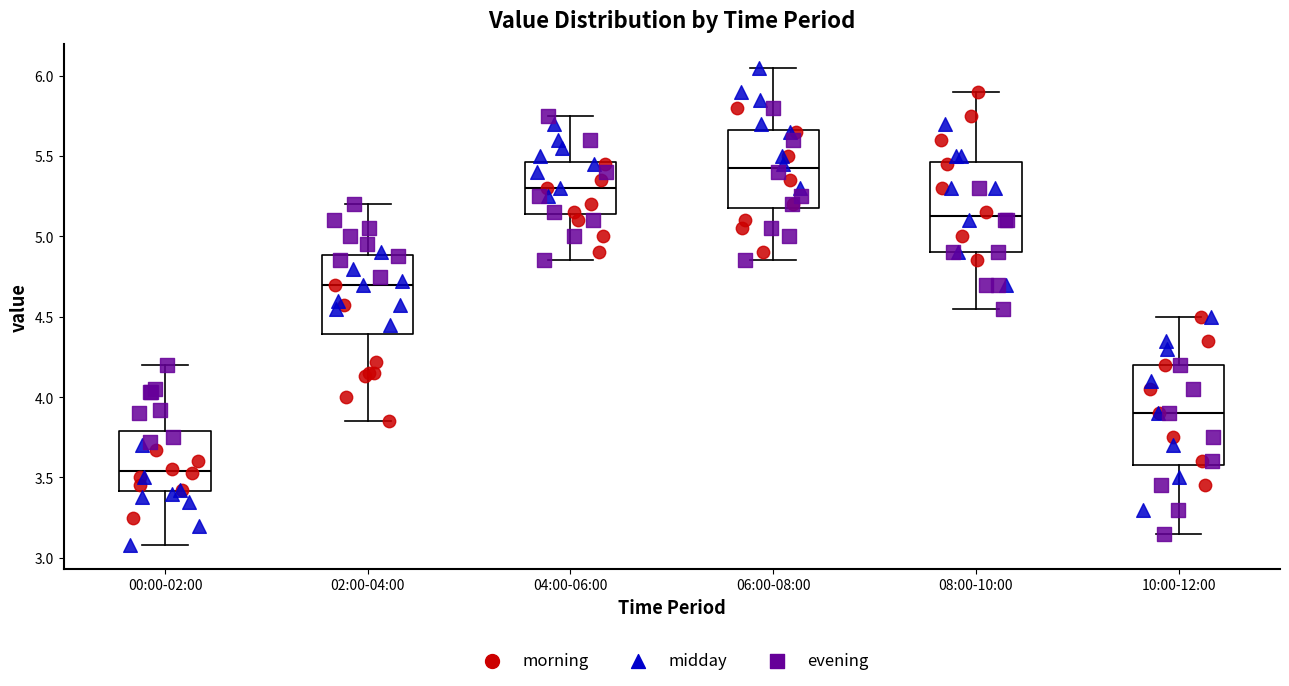

Reading left to right, transcribe this box plot: for each box, give where its median line is, the range the box spans, and where its two whiskers end, as read against the y-axis. The values are not printed on the chart, so give them approximately, as read against the axis.

00:00-02:00: median 3.55, box 3.40 to 3.80, whiskers 3.10 to 4.20
02:00-04:00: median 4.70, box 4.40 to 4.90, whiskers 3.85 to 5.20
04:00-06:00: median 5.30, box 5.15 to 5.45, whiskers 4.85 to 5.75
06:00-08:00: median 5.45, box 5.20 to 5.65, whiskers 4.85 to 6.05
08:00-10:00: median 5.15, box 4.90 to 5.45, whiskers 4.55 to 5.90
10:00-12:00: median 3.90, box 3.60 to 4.20, whiskers 3.15 to 4.50